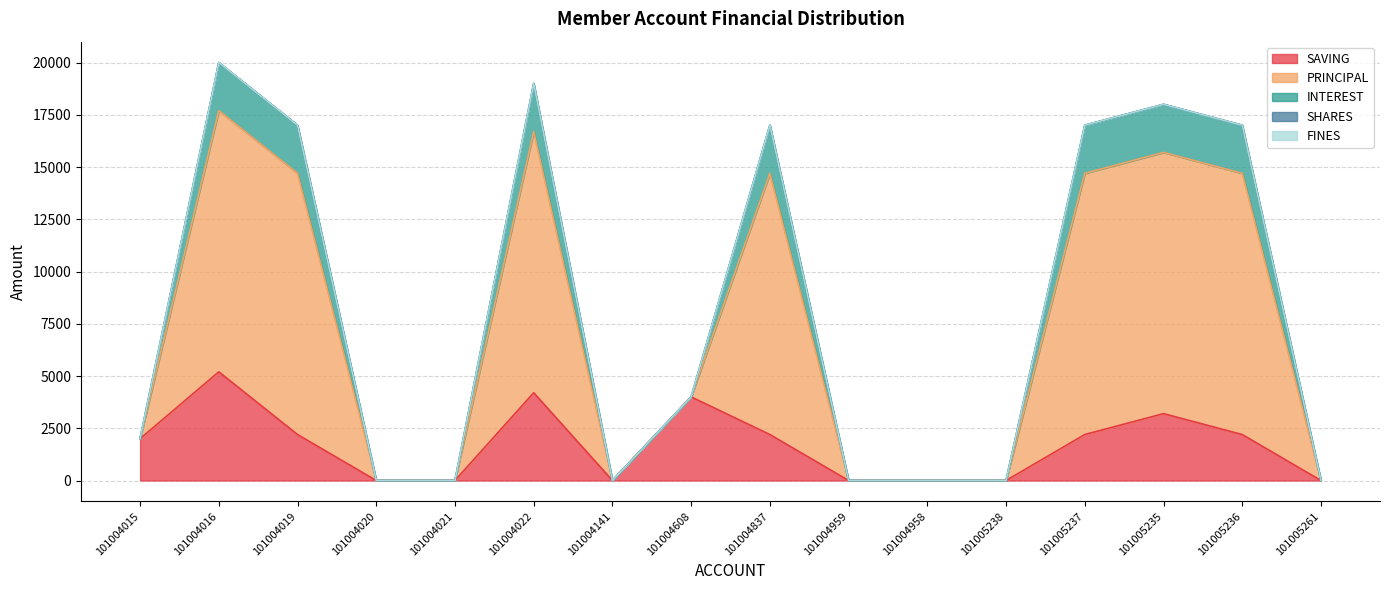

Does the chart display data point markers on the line(s)?

No